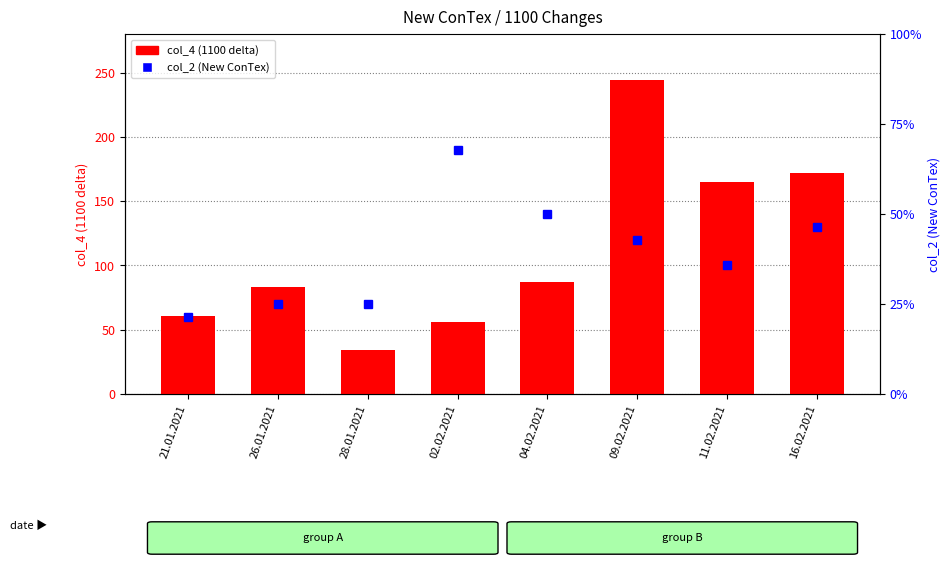

What is the smallest value displayed?

6